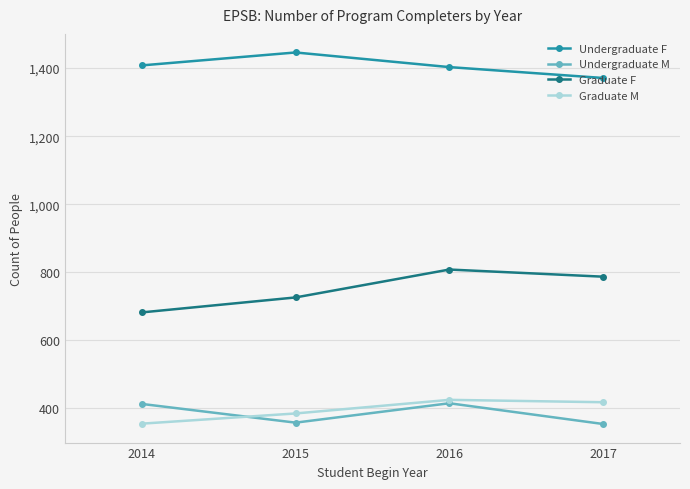

Which series has the widest spread of values?

Graduate F